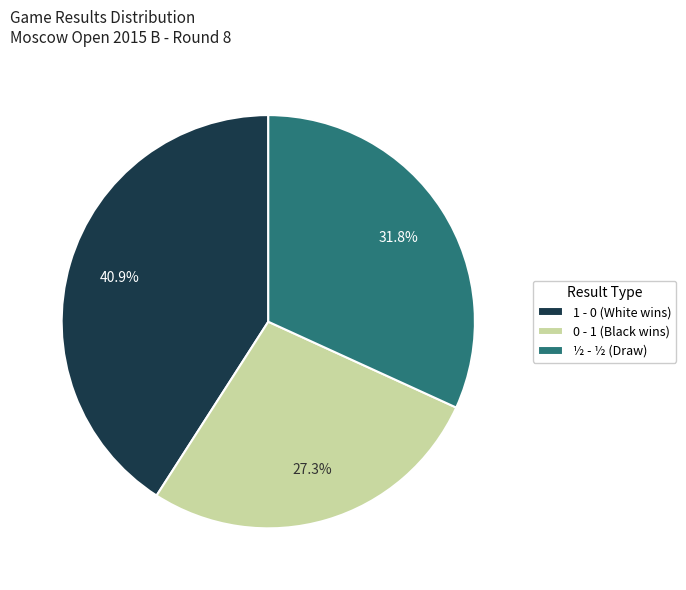

Combined, what portion of the pie is 1 - 0 (White wins) and 0 - 1 (Black wins)?

68.2%